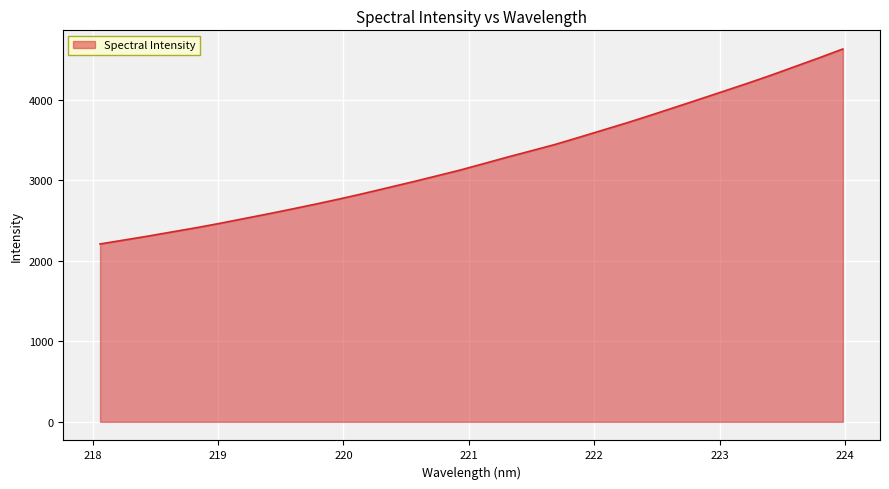

What is the difference between the maximum and minimum values?

2423.4